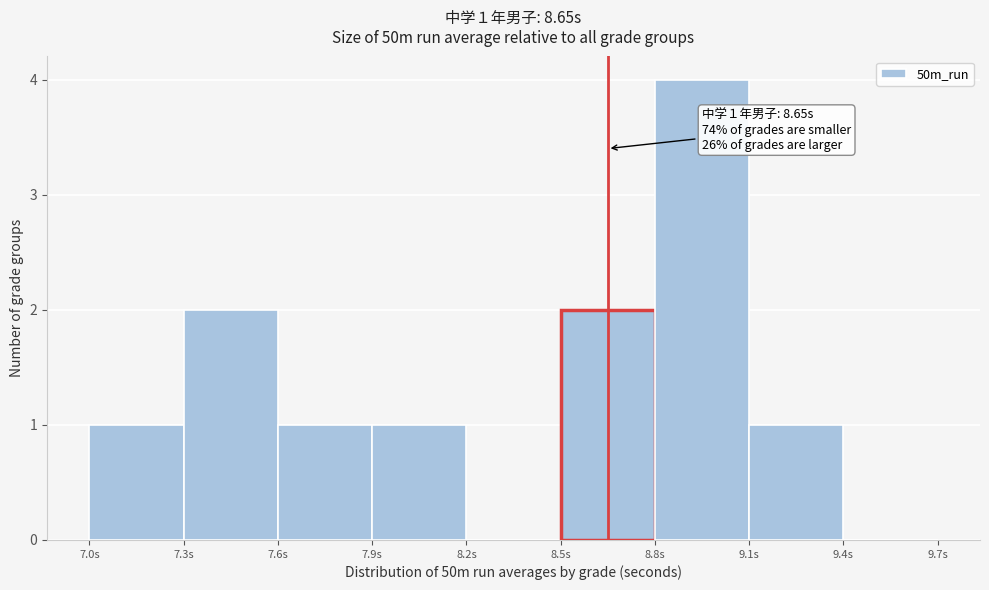

Which range on the x-axis has the tallest bar?

8.8 to 9.1